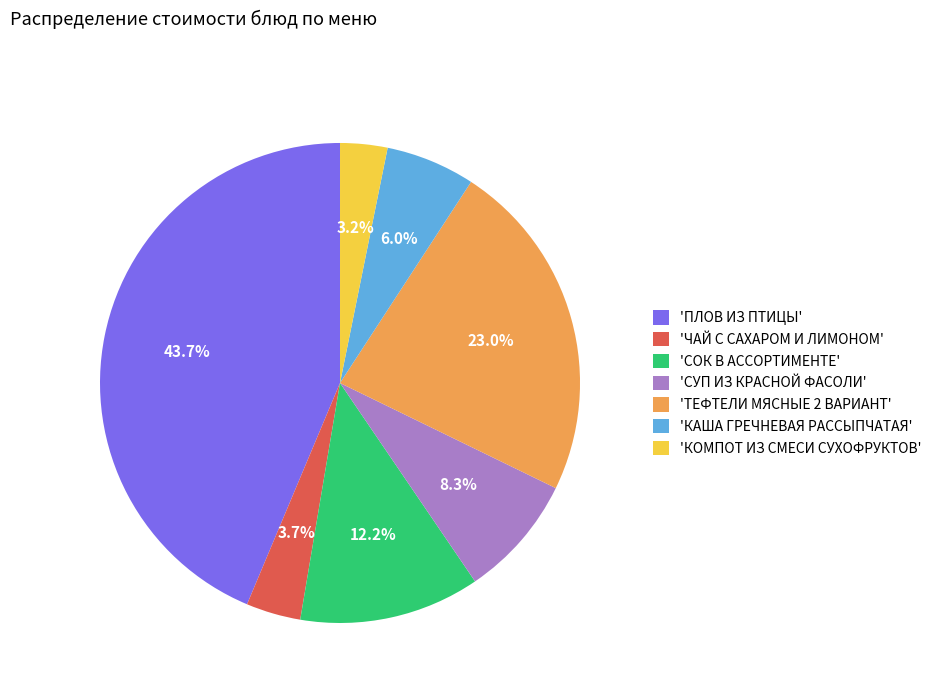

What portion of the pie excludes 'КАША ГРЕЧНЕВАЯ РАССЫПЧАТАЯ'?

94.0%